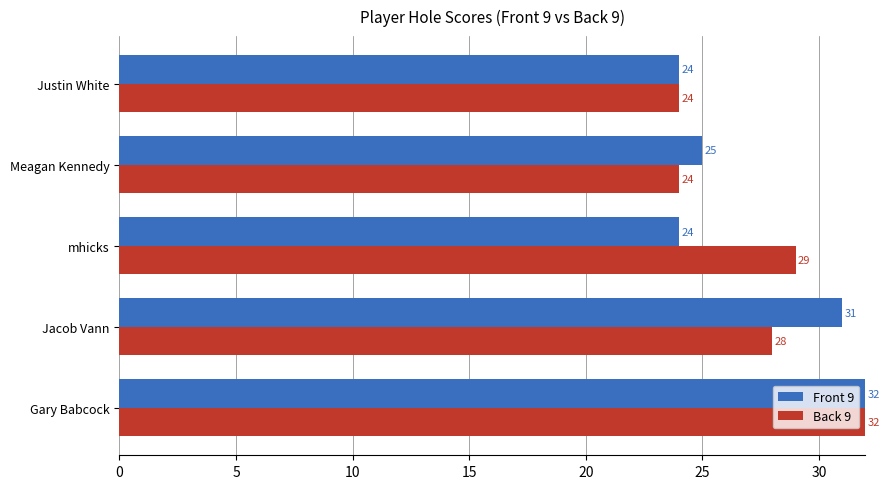

What is the difference between the maximum and minimum values in the Back 9 series?

8